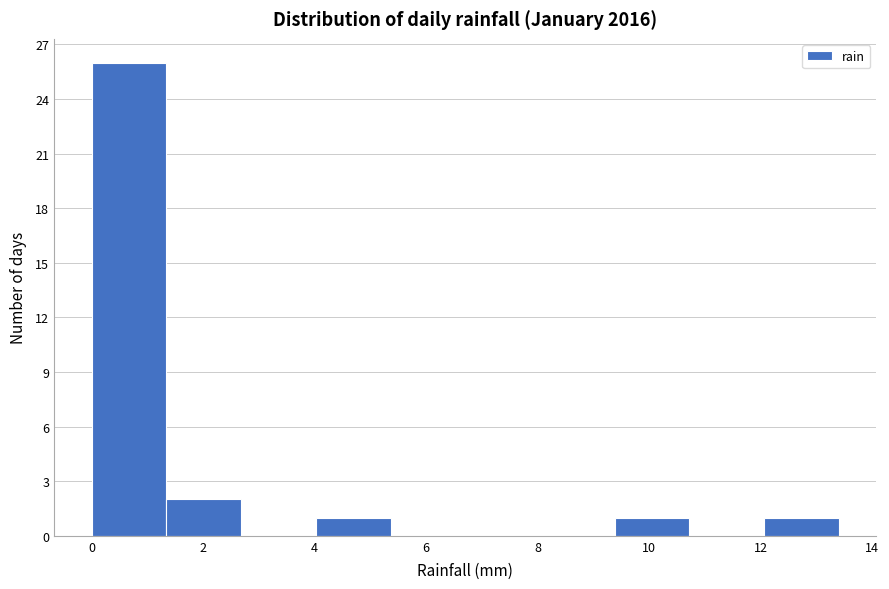

Reading left to right, list every bar in this chart as the range it spans on the x-axis followed by its height. Neither the bar edges nor the heights are printed on the chart, so give them approximately, as read against the axes.

0.00 to 1.34: 26
1.34 to 2.68: 2
2.68 to 4.02: 0
4.02 to 5.36: 1
5.36 to 6.70: 0
6.70 to 8.04: 0
8.04 to 9.38: 0
9.38 to 10.72: 1
10.72 to 12.06: 0
12.06 to 13.40: 1